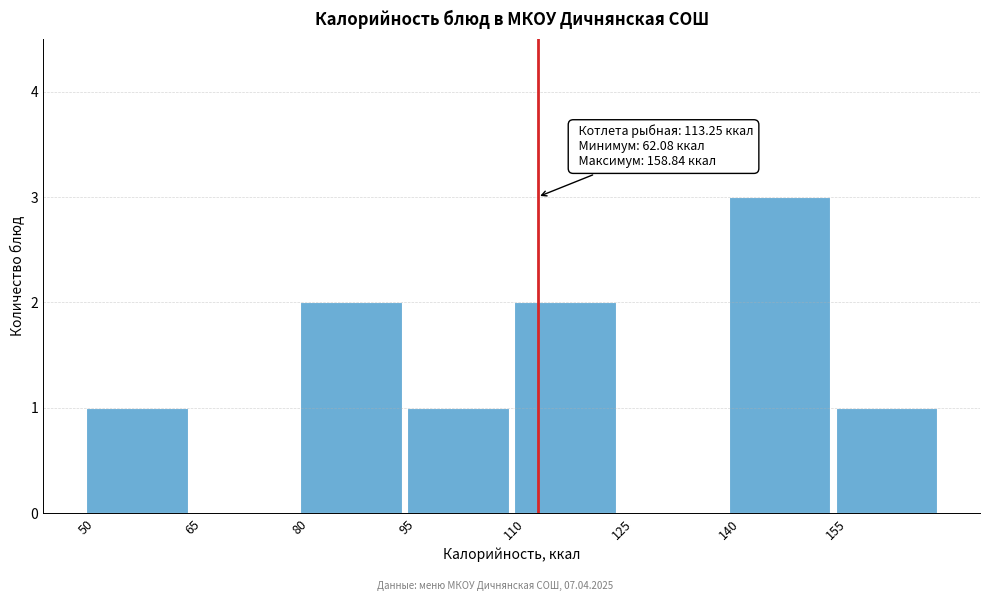

Over which range of the x-axis is the bar tallest?

140 to 155